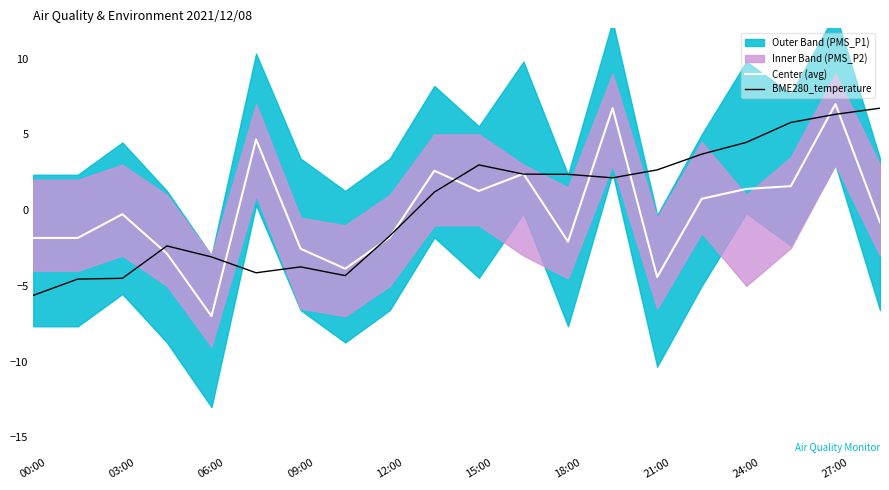

Is it true that BME280_temperature equals -5.6 at 00:00?

True